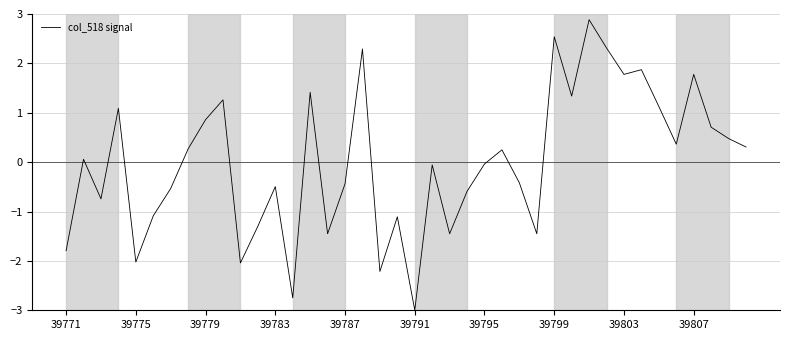

What is the difference between the second highest and second lowest values?

5.3